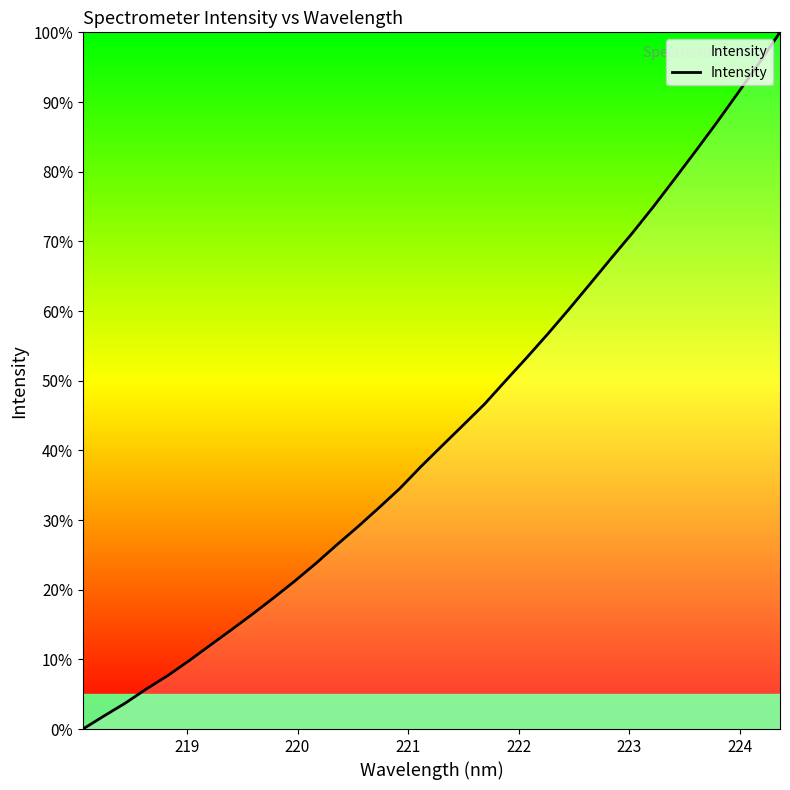

What is the maximum value shown in the chart?

100.0